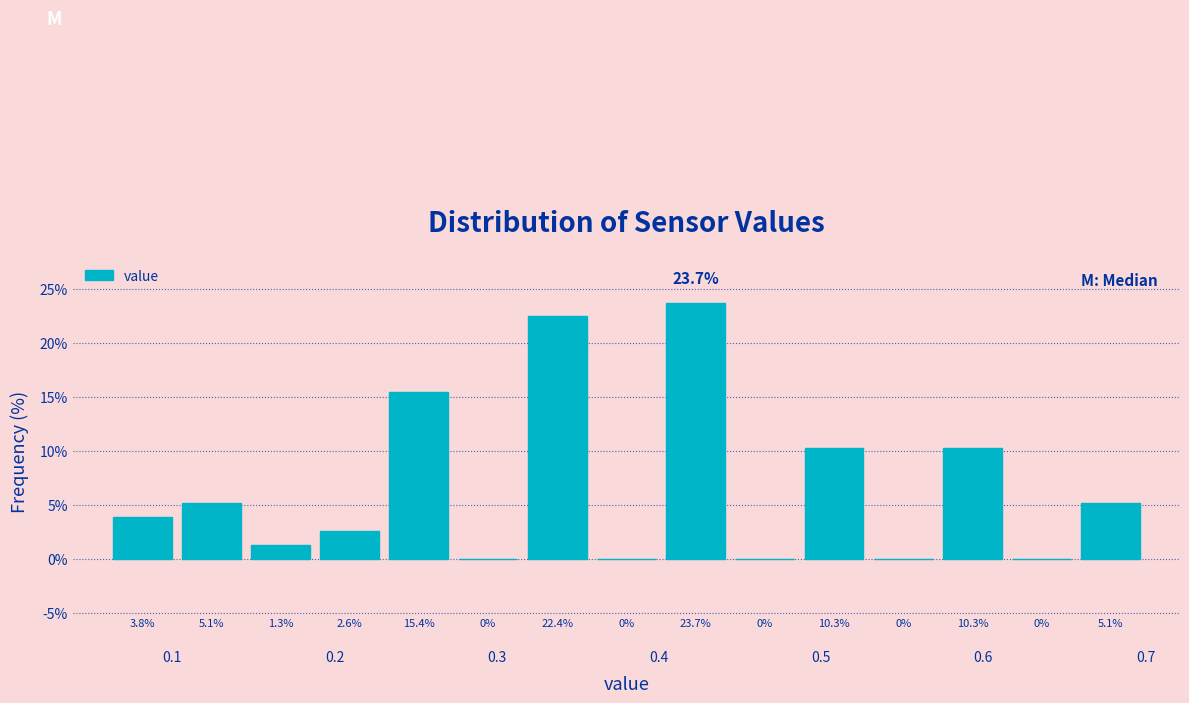

Reading left to right, list every bar in this chart as the range it spans on the x-axis followed by its height. The bar edges are not printed on the chart, so give them approximately, as read against the axis.

0.06 to 0.10: 3.8
0.10 to 0.15: 5.1
0.15 to 0.19: 1.3
0.19 to 0.23: 2.6
0.23 to 0.27: 15.4
0.27 to 0.32: 0.0
0.32 to 0.36: 22.4
0.36 to 0.40: 0.0
0.40 to 0.44: 23.7
0.44 to 0.49: 0.0
0.49 to 0.53: 10.3
0.53 to 0.57: 0.0
0.57 to 0.61: 10.3
0.61 to 0.66: 0.0
0.66 to 0.70: 5.1